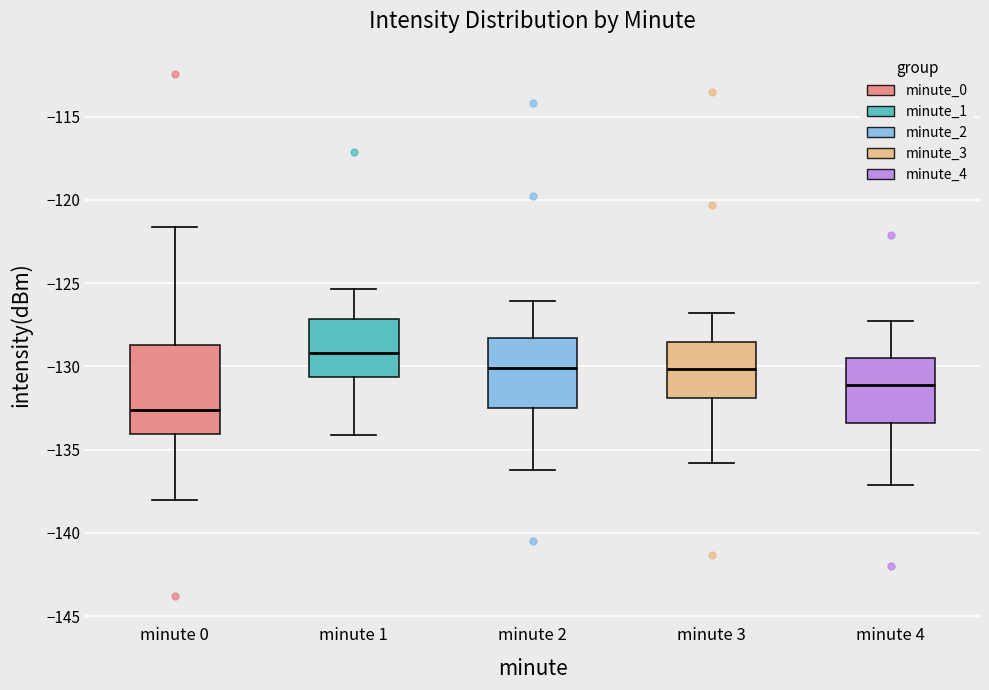

Which box is the tallest, from its lower edge to its upper edge?

minute 0